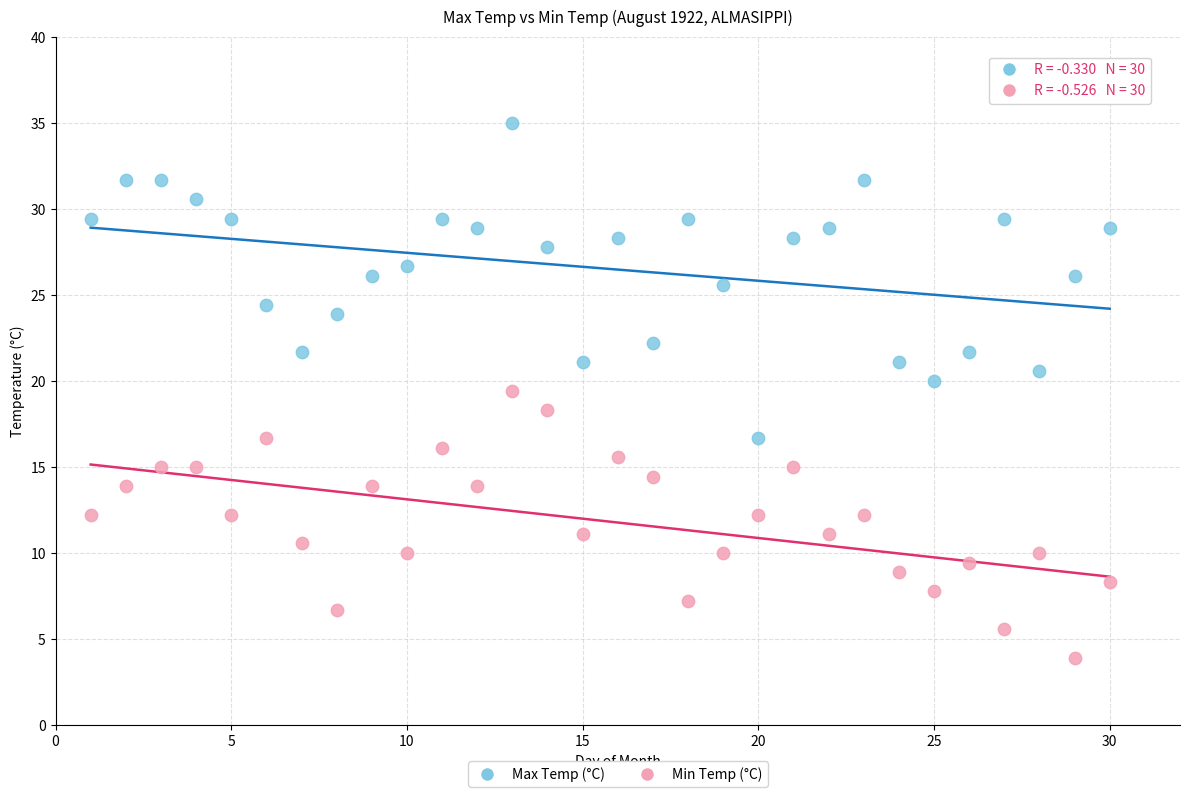

Which series contains the lowest Y value?

Min Temp (°C)